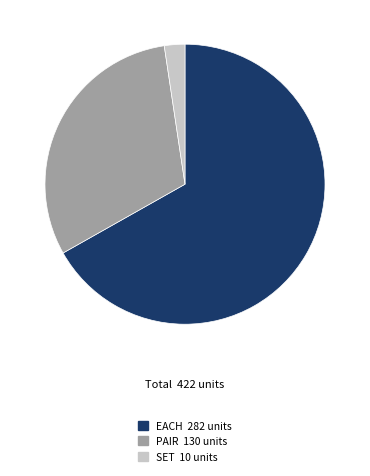

Is there a majority slice in this chart?

Yes